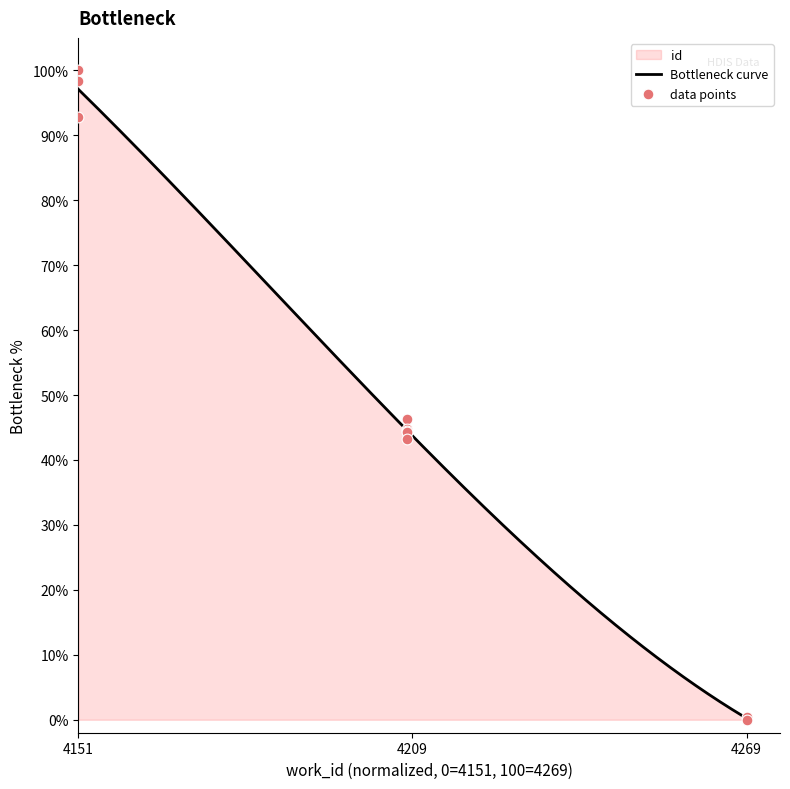

Between 4209 and 4151, which is larger?

4151